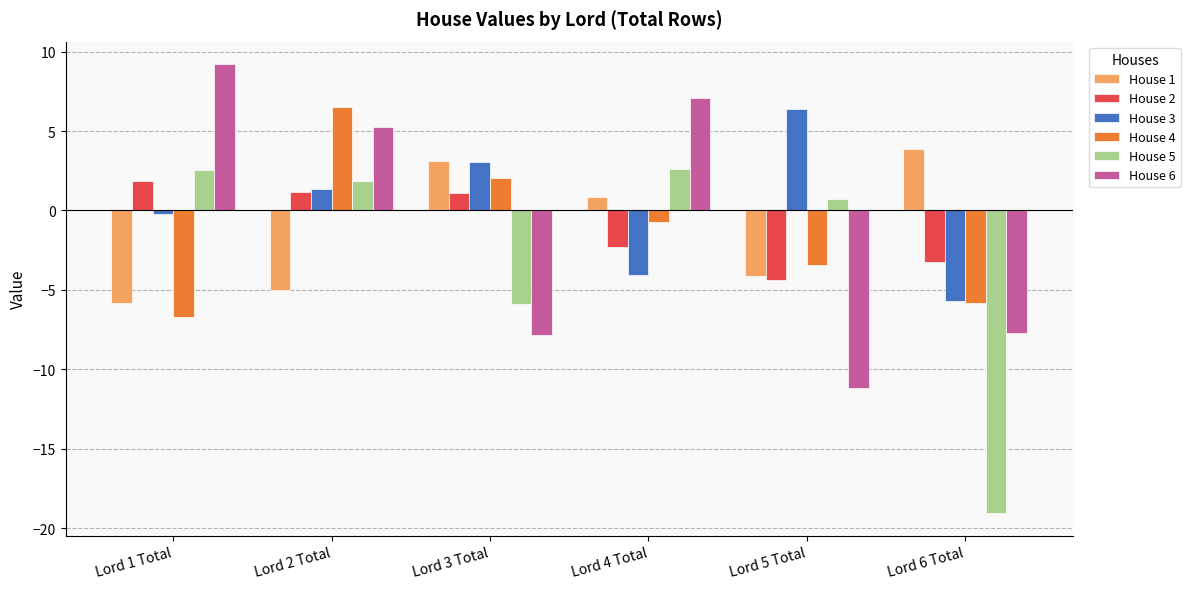

What is the total value across all series at Lord 5 Total?

-16.0